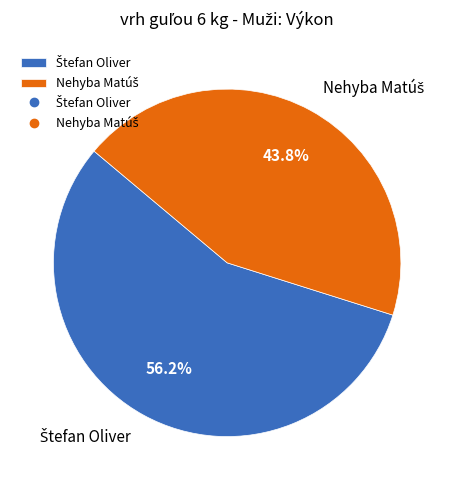

Is there a majority slice in this chart?

Yes